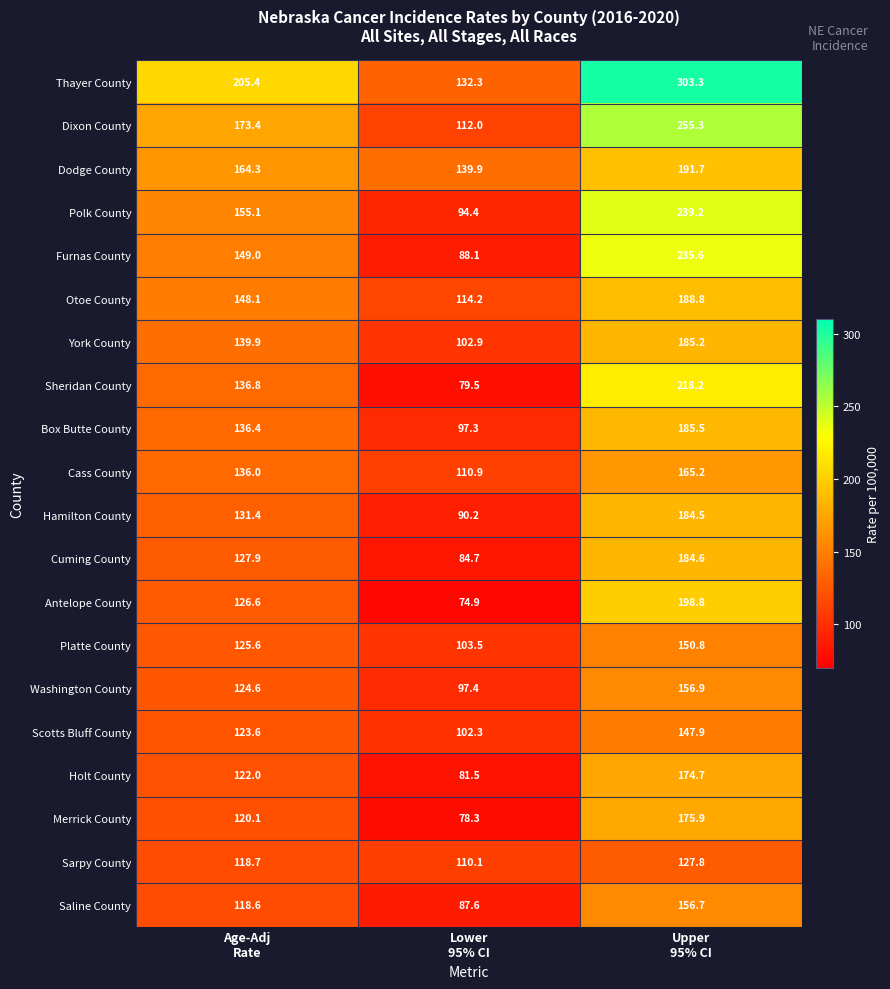

Rank the series by their maximum value, from lowest to highest.

Sarpy County, Scotts Bluff County, Platte County, Saline County, Washington County, Cass County, Holt County, Merrick County, Hamilton County, Cuming County, York County, Box Butte County, Otoe County, Dodge County, Antelope County, Sheridan County, Furnas County, Polk County, Dixon County, Thayer County